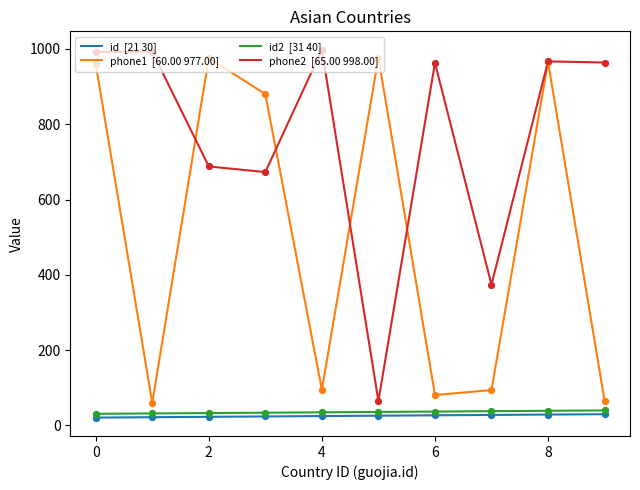

What is the greatest value displayed?

998